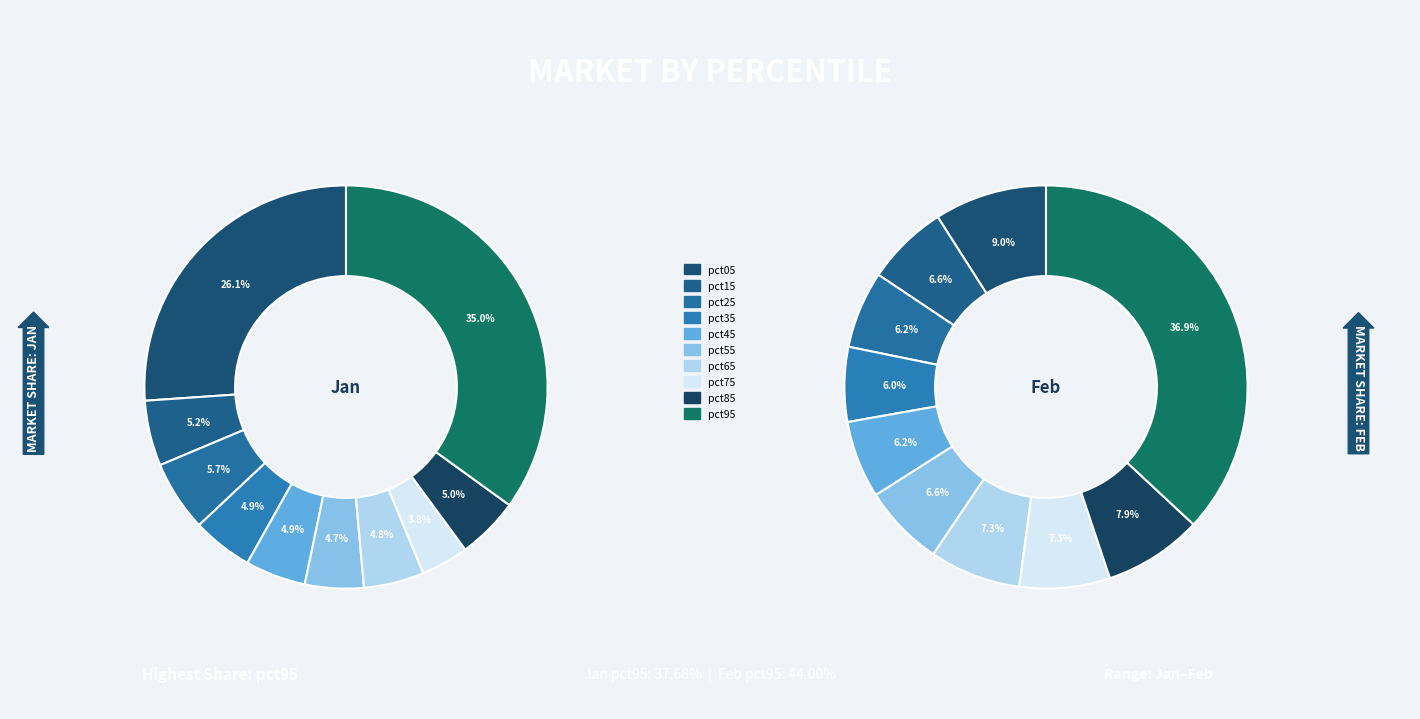

Which category has the biggest portion of the pie?

pct95